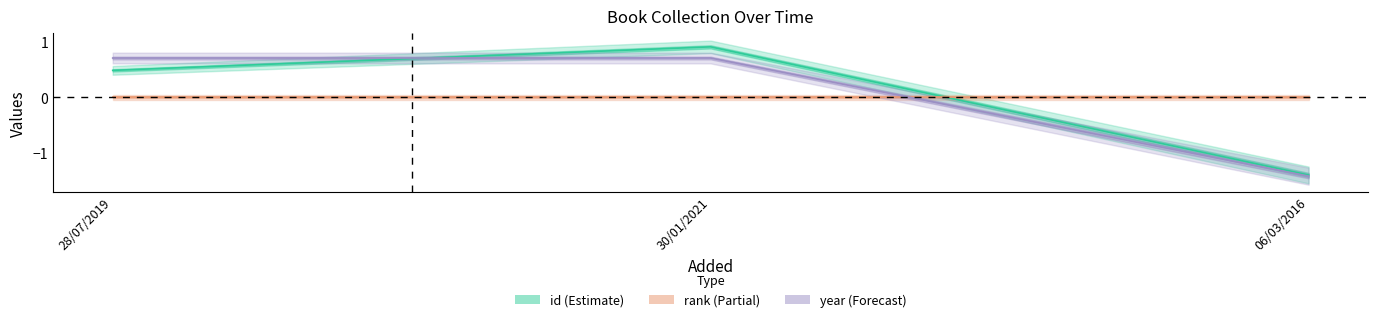

Between 30/01/2021 and 28/07/2019, which is larger?

30/01/2021